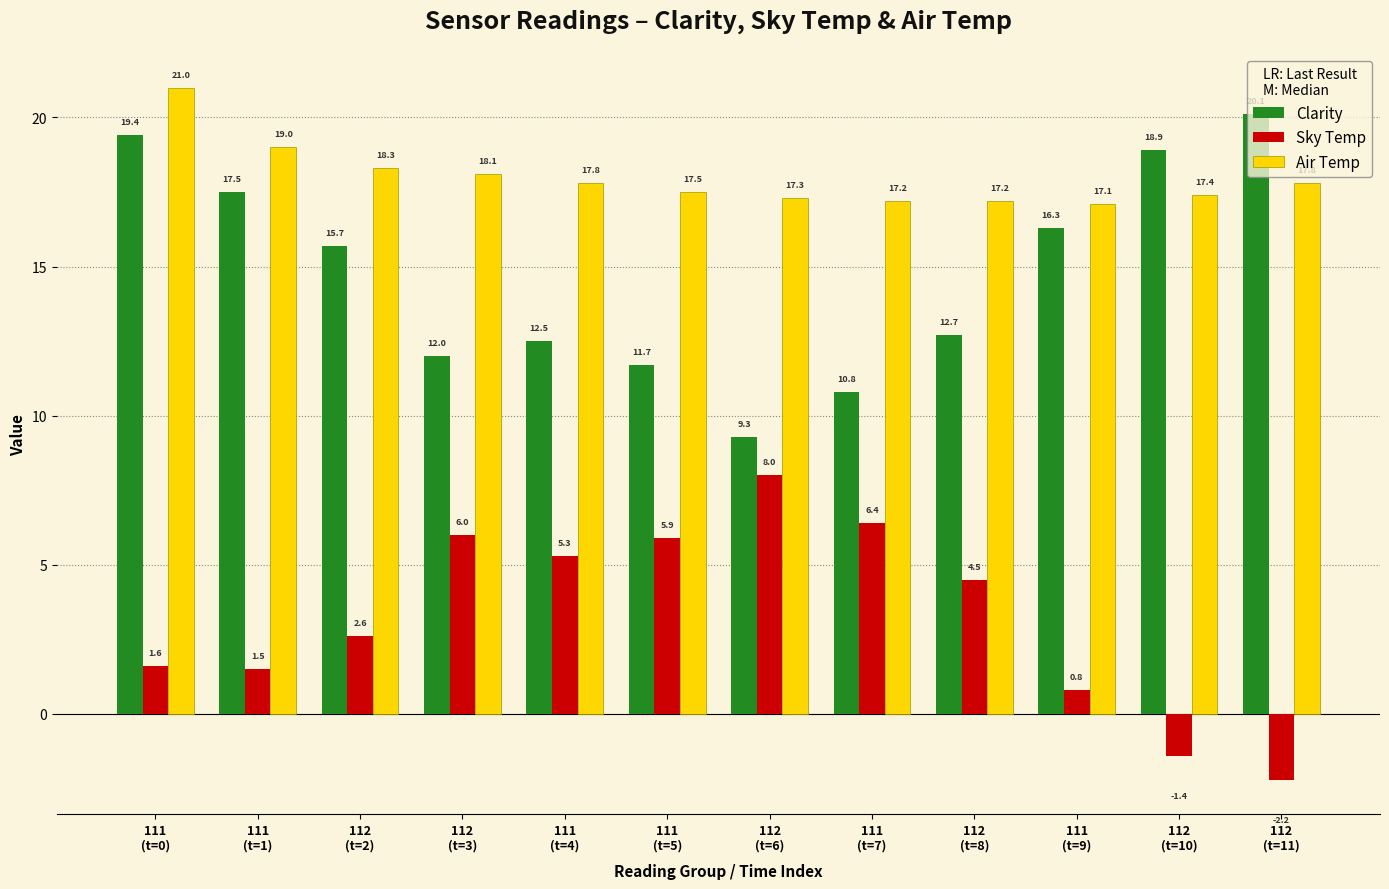

Rank the categories by Sky Temp value from lowest to highest.

112
(t=11), 112
(t=10), 111
(t=9), 111
(t=1), 111
(t=0), 112
(t=2), 112
(t=8), 111
(t=4), 111
(t=5), 112
(t=3), 111
(t=7), 112
(t=6)